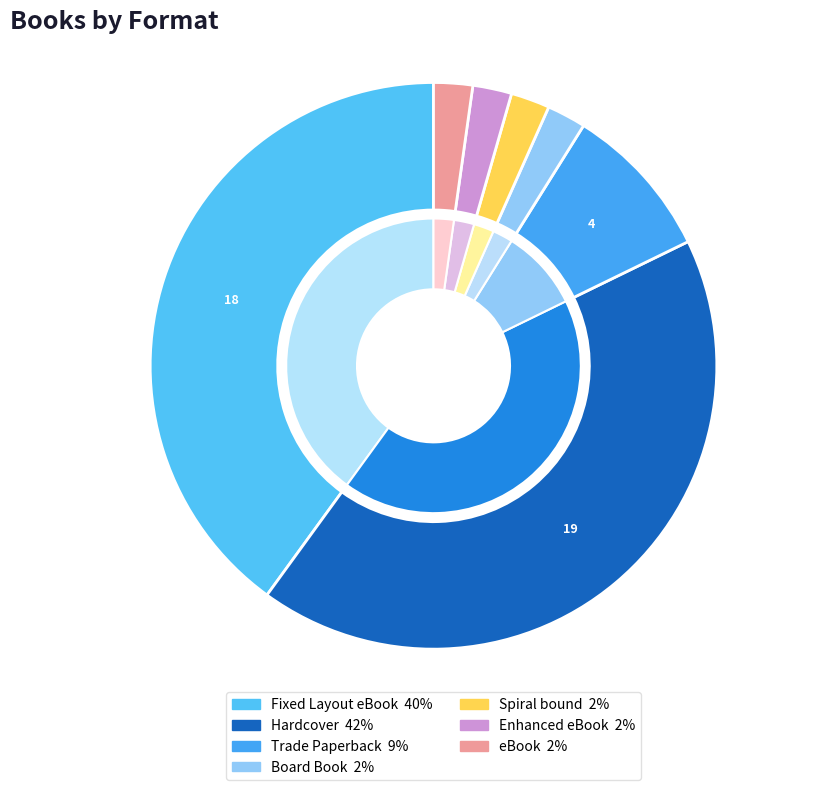

Is it true that eBook is 2% of the pie?

True